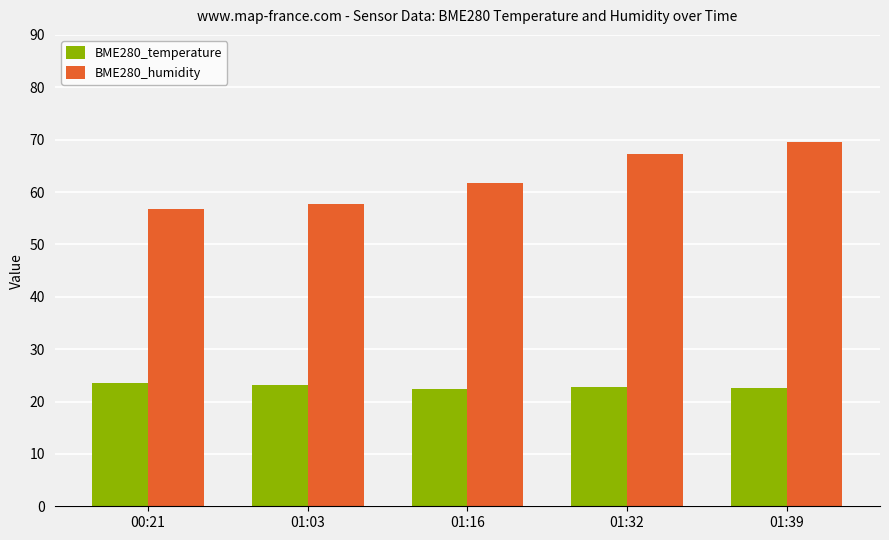

Which category has the highest value across all series?

01:39